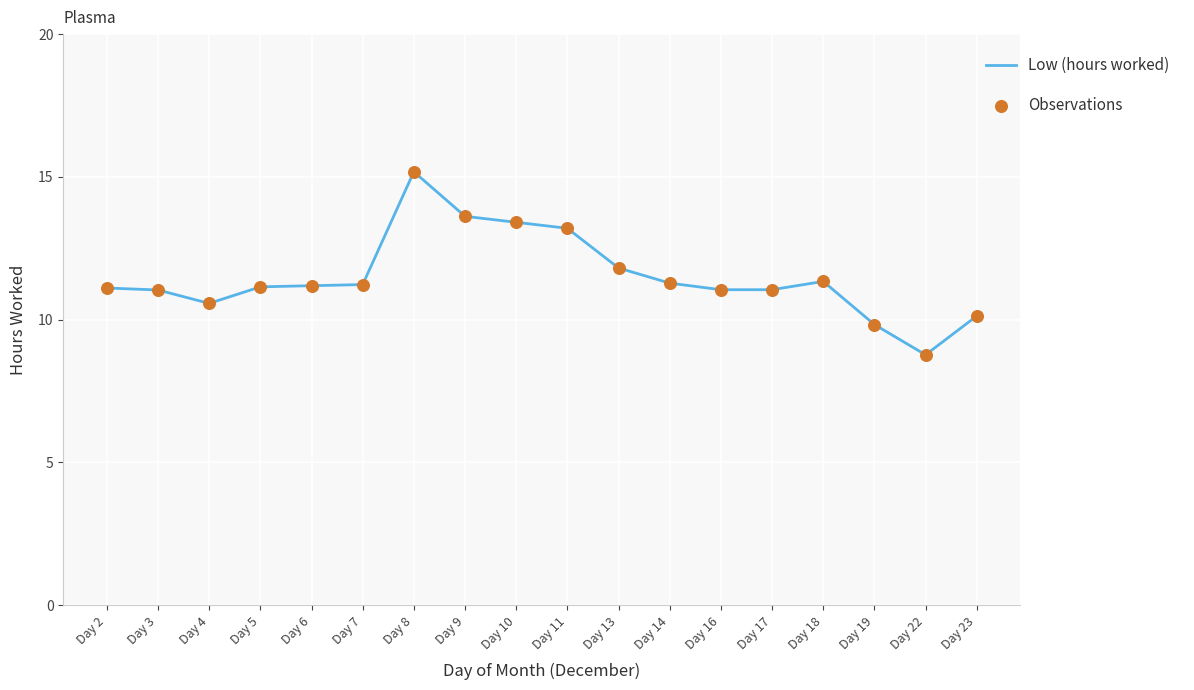

Between Day 13 and Day 11, which is larger?

Day 11